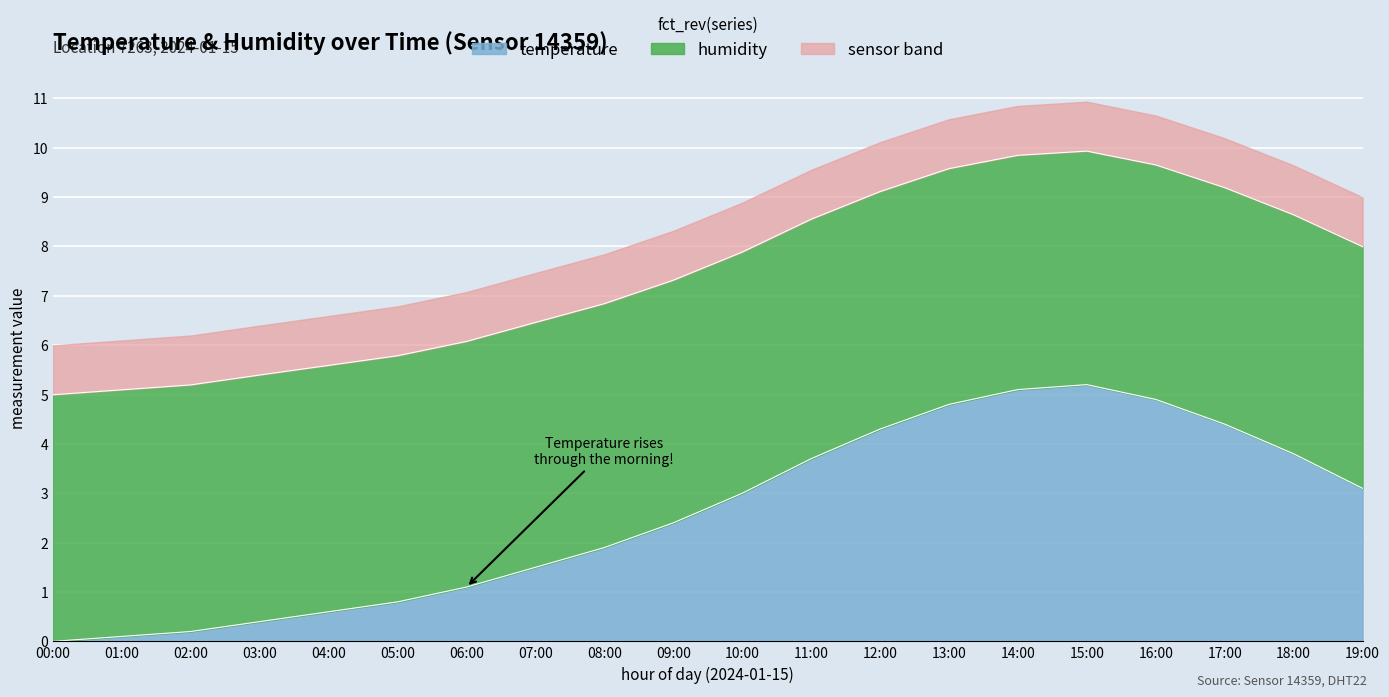

What is the value of the temperature point at the 20th from the left?

3.1